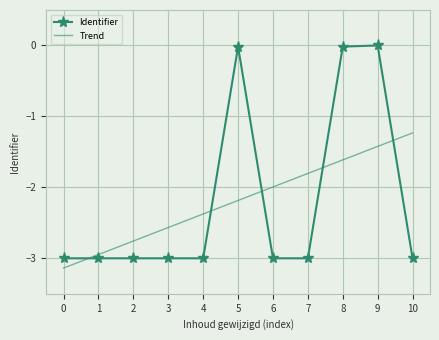

What is the minimum value for Identifier?

-3.0